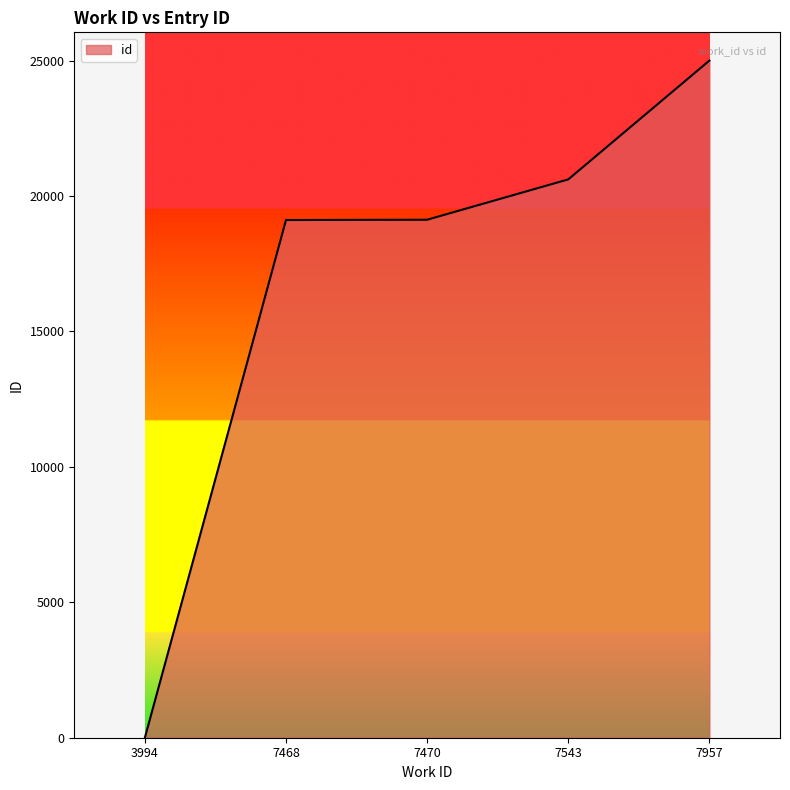

Rank the categories by value from lowest to highest.

3994, 7468, 7470, 7543, 7957